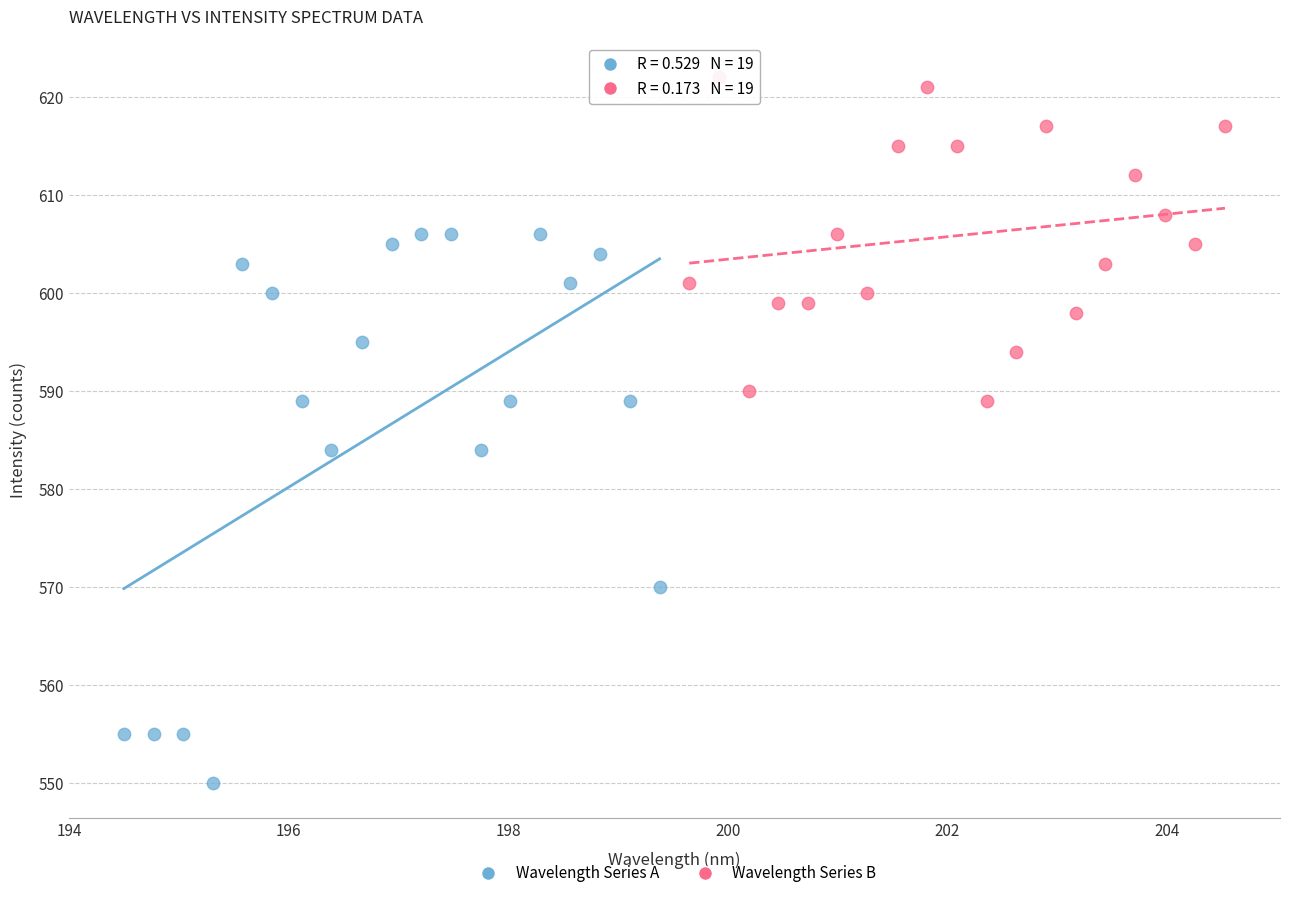

Which series reaches the maximum Y coordinate?

Wavelength Series B